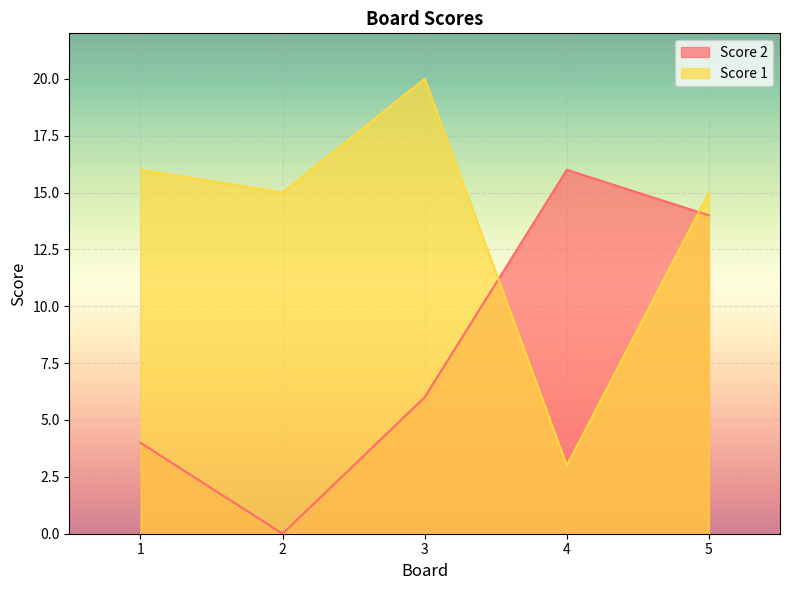

At which category is the sum across all series the highest?

5